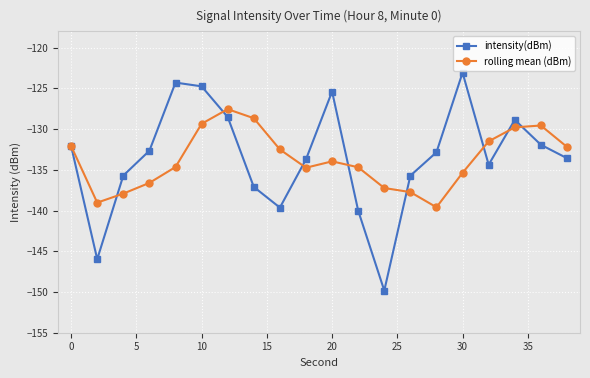

What is the value of the rolling mean (dBm) point at the 3rd from the left?

-137.9